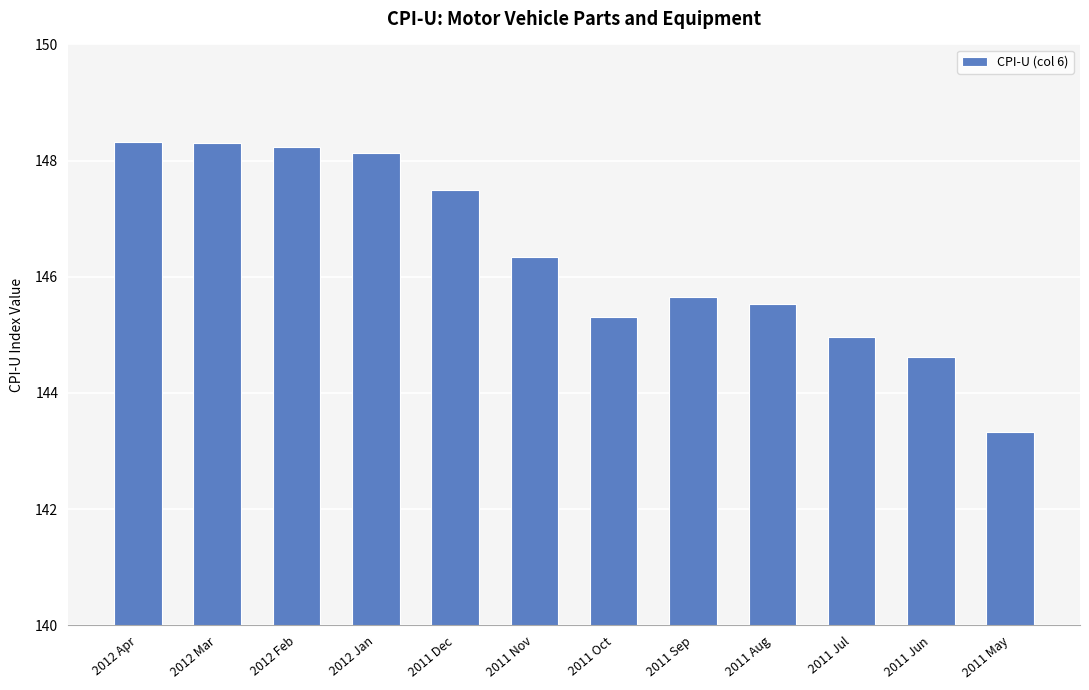

The chart shows a value of 201.3 at 2011 Dec. True or false?

False